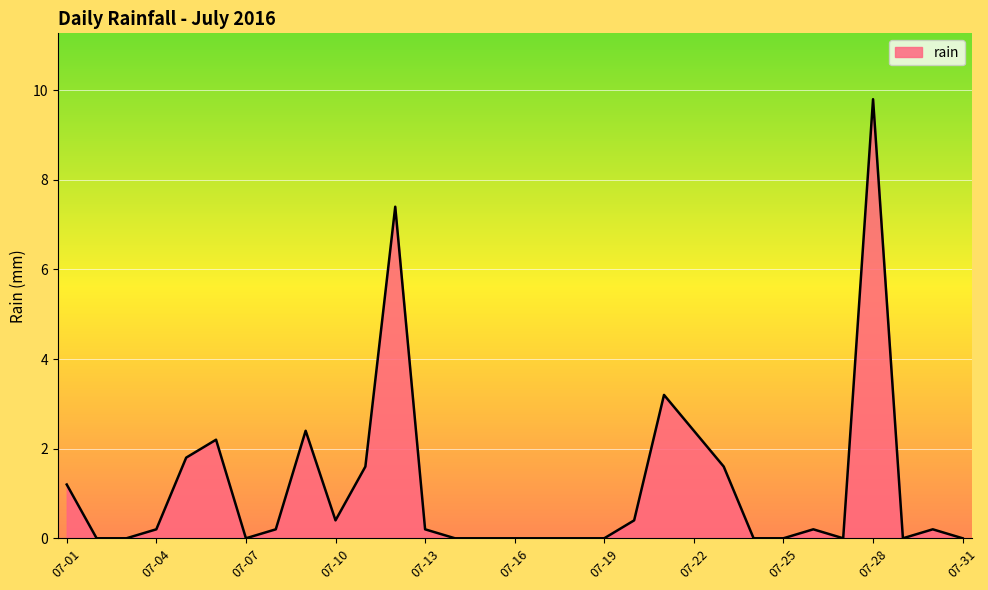

What is the maximum value shown in the chart?

9.8